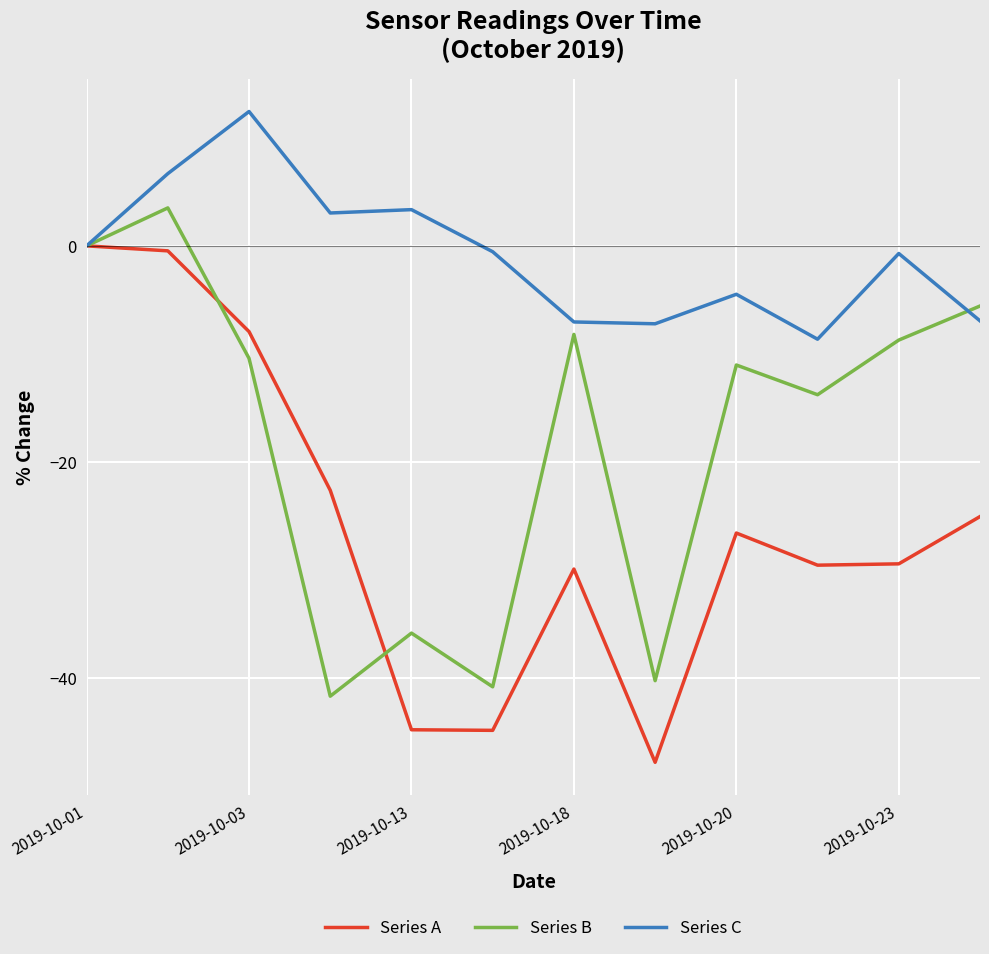

Which series has the largest total across all categories?

Series C